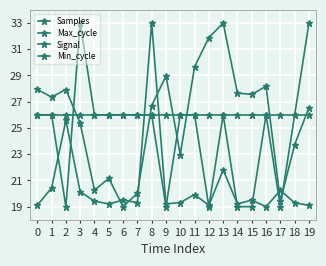

True or false: Samples and Max_cycle intersect in this chart.

True